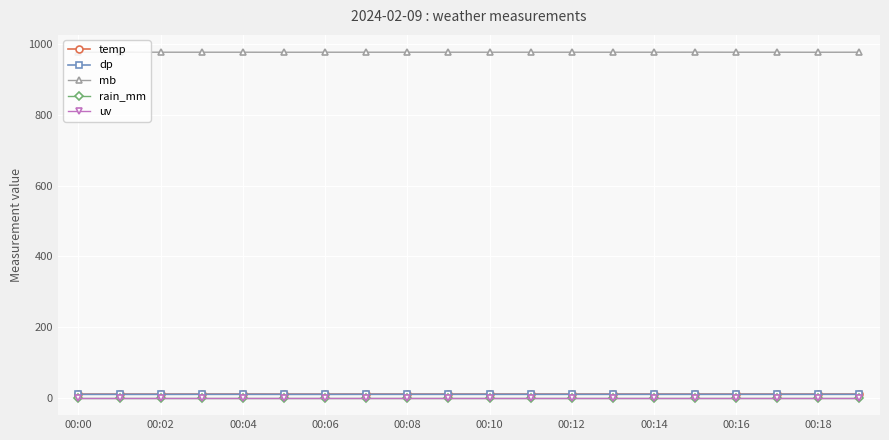

Reading right to left, what are all the values shown in this chart?

temp: 10.6	10.6	10.6	10.6	10.6	10.6	10.6	10.6	10.6	10.6	10.6	10.6	10.6	10.5	10.5	10.6	10.6	10.5	10.5	10.5
dp: 10.0	10.0	10.0	10.0	10.0	10.0	10.0	10.0	10.0	10.0	10.0	10.0	10.0	9.9	9.9	10.0	10.0	9.9	9.9	9.9
mb: 976.7	976.6	976.7	976.7	976.8	976.7	976.7	976.7	976.7	976.7	976.7	976.7	976.7	976.7	976.6	976.7	976.7	976.7	976.8	976.7
rain_mm: 0.0	0.0	0.0	0.0	0.0	0.0	0.0	0.0	0.0	0.0	0.0	0.0	0.0	0.0	0.0	0.0	0.0	0.0	0.0	0.0
uv: 0.0	0.0	0.0	0.0	0.0	0.0	0.0	0.0	0.0	0.0	0.0	0.0	0.0	0.0	0.0	0.0	0.0	0.0	0.0	0.0